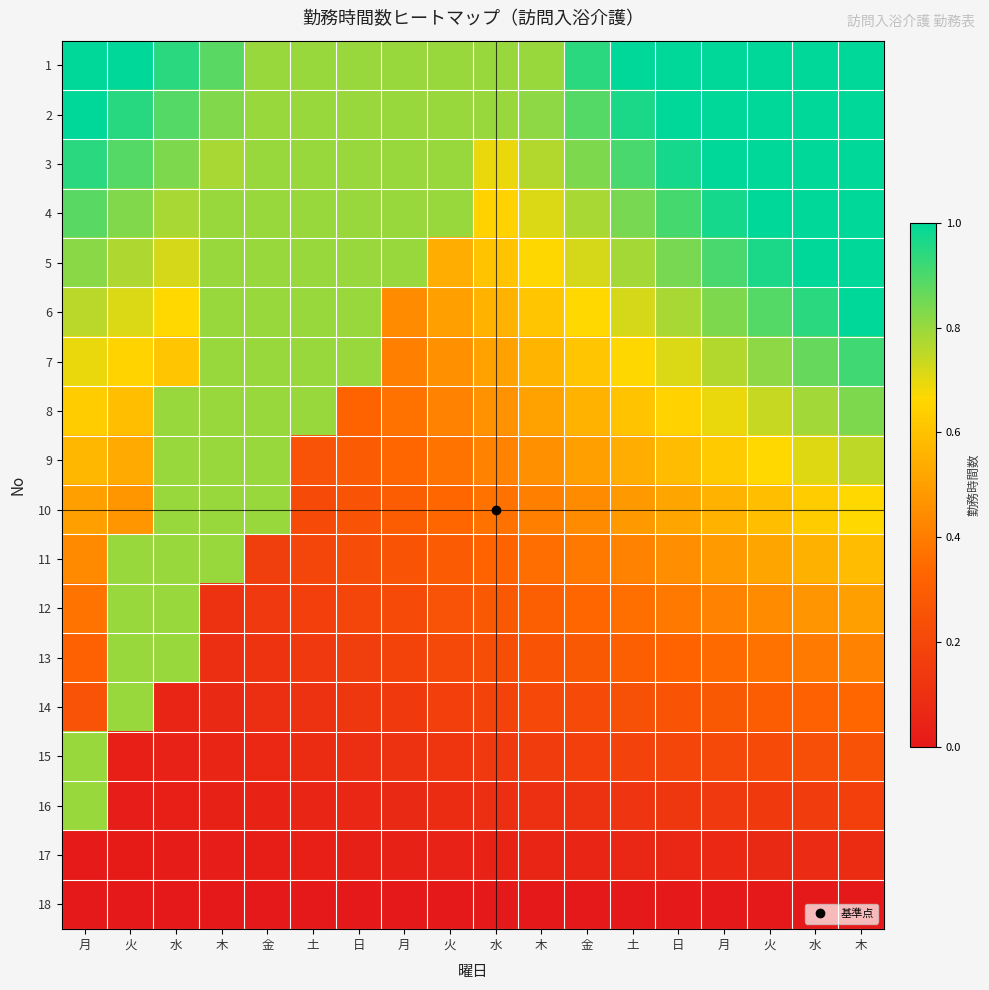

Reading left to right, list all the values displayed in this chart.

1: 月=1.1	火=1.0	水=0.9	木=0.9	金=0.8	土=0.8	日=0.8	月=0.8	火=0.8	水=0.8	木=0.8	金=0.9	土=1.0	日=1.1	月=1.2	火=1.3	水=1.3	木=1.4
2: 月=1.0	火=0.9	水=0.9	木=0.8	金=0.8	土=0.8	日=0.8	月=0.8	火=0.8	水=0.8	木=0.8	金=0.9	土=1.0	日=1.0	月=1.1	火=1.2	水=1.3	木=1.3
3: 月=0.9	火=0.9	水=0.8	木=0.8	金=0.8	土=0.8	日=0.8	月=0.8	火=0.8	水=0.7	木=0.8	金=0.8	土=0.9	日=1.0	月=1.0	火=1.1	水=1.2	木=1.2
4: 月=0.9	火=0.8	水=0.8	木=0.8	金=0.8	土=0.8	日=0.8	月=0.8	火=0.8	水=0.6	木=0.7	金=0.8	土=0.8	日=0.9	月=1.0	火=1.0	水=1.1	木=1.2
5: 月=0.8	火=0.8	水=0.7	木=0.8	金=0.8	土=0.8	日=0.8	月=0.8	火=0.5	水=0.6	木=0.7	金=0.7	土=0.8	日=0.8	月=0.9	火=1.0	水=1.0	木=1.1
6: 月=0.8	火=0.7	水=0.7	木=0.8	金=0.8	土=0.8	日=0.8	月=0.4	火=0.5	水=0.6	木=0.6	金=0.7	土=0.7	日=0.8	月=0.8	火=0.9	水=0.9	木=1.0
7: 月=0.7	火=0.7	水=0.6	木=0.8	金=0.8	土=0.8	日=0.8	月=0.4	火=0.5	水=0.5	木=0.6	金=0.6	土=0.7	日=0.7	月=0.8	火=0.8	水=0.9	木=0.9
8: 月=0.6	火=0.6	水=0.8	木=0.8	金=0.8	土=0.8	日=0.3	月=0.4	火=0.4	水=0.5	木=0.5	金=0.6	土=0.6	日=0.6	月=0.7	火=0.7	水=0.8	木=0.8
9: 月=0.6	火=0.5	水=0.8	木=0.8	金=0.8	土=0.2	日=0.3	月=0.3	火=0.4	水=0.4	木=0.5	金=0.5	土=0.5	日=0.6	月=0.6	火=0.7	水=0.7	木=0.8
10: 月=0.5	火=0.5	水=0.8	木=0.8	金=0.8	土=0.2	日=0.3	月=0.3	火=0.3	水=0.4	木=0.4	金=0.4	土=0.5	日=0.5	月=0.6	火=0.6	水=0.6	木=0.7
11: 月=0.4	火=0.8	水=0.8	木=0.8	金=0.2	土=0.2	日=0.2	月=0.3	火=0.3	水=0.3	木=0.4	金=0.4	土=0.4	日=0.5	月=0.5	火=0.5	水=0.6	木=0.6
12: 月=0.4	火=0.8	水=0.8	木=0.1	金=0.1	土=0.2	日=0.2	月=0.2	火=0.2	水=0.3	木=0.3	金=0.3	土=0.4	日=0.4	月=0.4	火=0.4	水=0.5	木=0.5
13: 月=0.3	火=0.8	水=0.8	木=0.1	金=0.1	土=0.1	日=0.2	月=0.2	火=0.2	水=0.2	木=0.3	金=0.3	土=0.3	日=0.3	月=0.3	火=0.4	水=0.4	木=0.4
14: 月=0.3	火=0.8	水=0.1	木=0.1	金=0.1	土=0.1	日=0.1	月=0.1	火=0.2	水=0.2	木=0.2	金=0.2	土=0.2	日=0.3	月=0.3	火=0.3	水=0.3	木=0.3
15: 月=0.8	火=0.0	水=0.0	木=0.1	金=0.1	土=0.1	日=0.1	月=0.1	火=0.1	水=0.1	木=0.2	金=0.2	土=0.2	日=0.2	月=0.2	火=0.2	水=0.2	木=0.2
16: 月=0.8	火=0.0	水=0.0	木=0.0	金=0.0	土=0.1	日=0.1	月=0.1	火=0.1	水=0.1	木=0.1	金=0.1	土=0.1	日=0.1	月=0.1	火=0.1	水=0.2	木=0.2
17: 月=0.0	火=0.0	水=0.0	木=0.0	金=0.0	土=0.0	日=0.0	月=0.0	火=0.0	水=0.0	木=0.1	金=0.1	土=0.1	日=0.1	月=0.1	火=0.1	水=0.1	木=0.1
18: 月=0.0	火=0.0	水=0.0	木=0.0	金=0.0	土=0.0	日=0.0	月=0.0	火=0.0	水=0.0	木=0.0	金=0.0	土=0.0	日=0.0	月=0.0	火=0.0	水=0.0	木=0.0